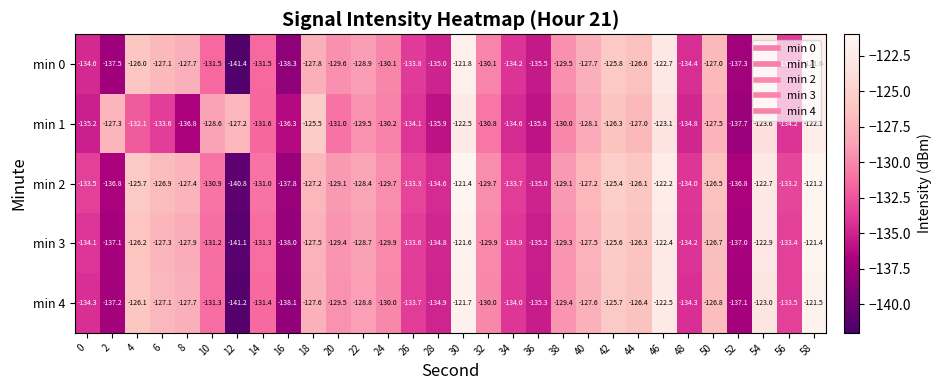

Which series has the largest total across all categories?

min 2